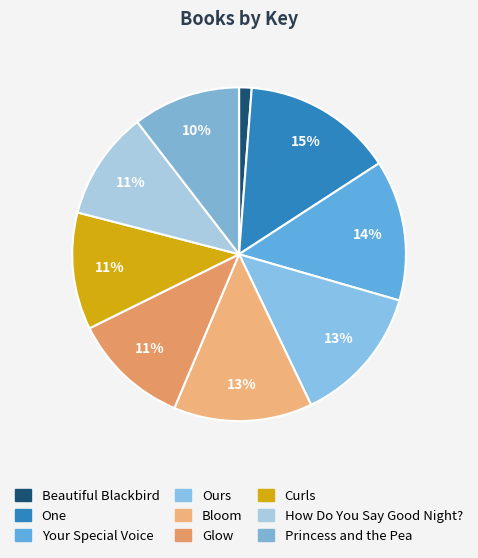

What is the smallest slice in the pie chart?

Beautiful Blackbird